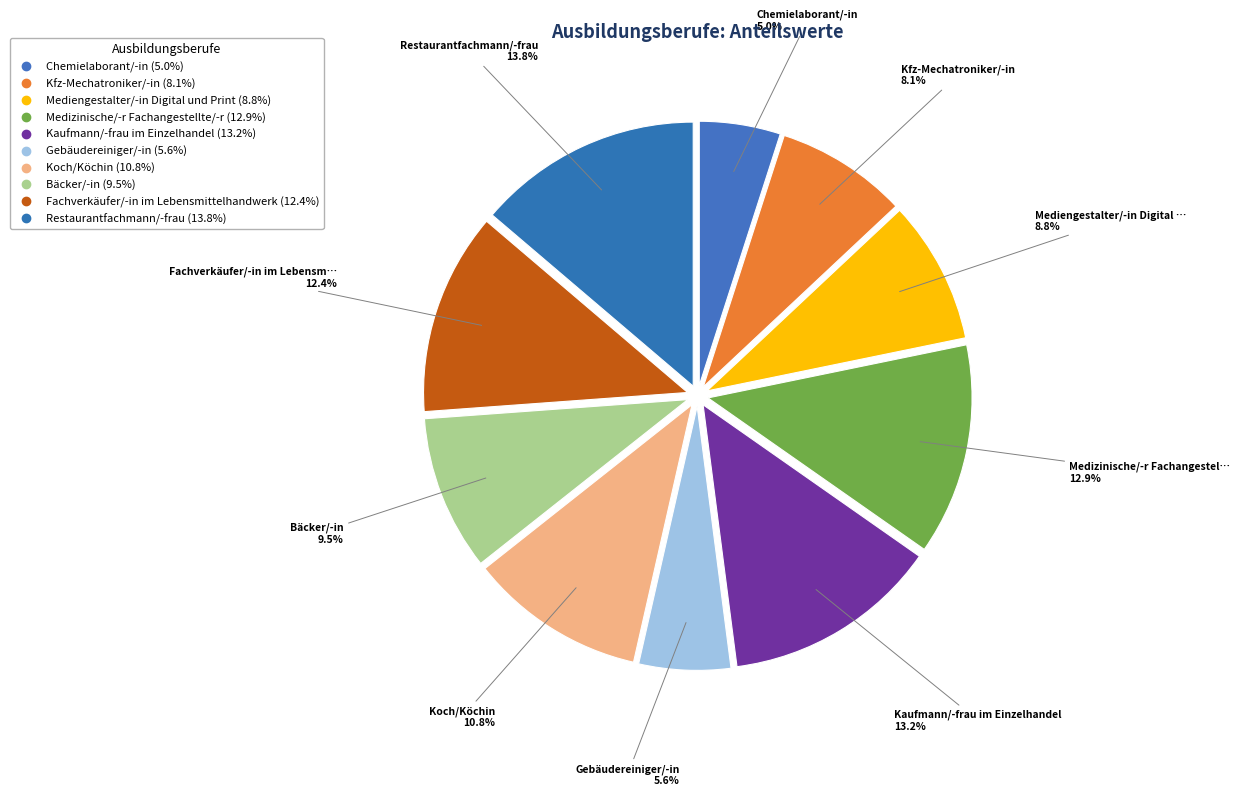

The Bäcker/-in slice represents 19% of the pie. True or false?

False